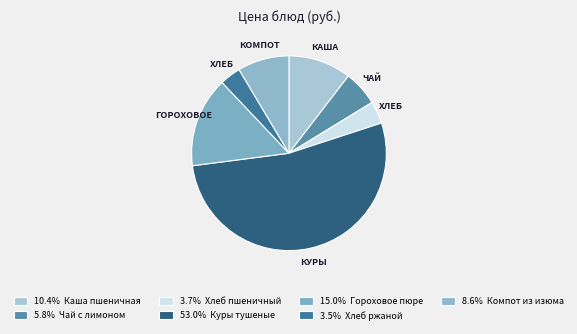

How many slices are in this pie chart?

7